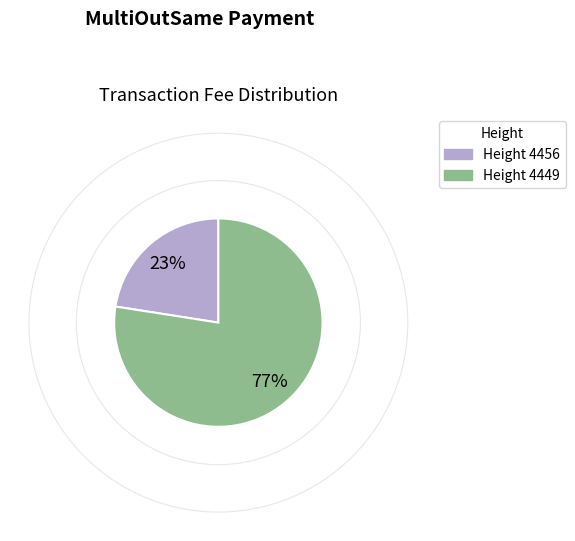

To the nearest percent, what is the average slice percentage?

50%